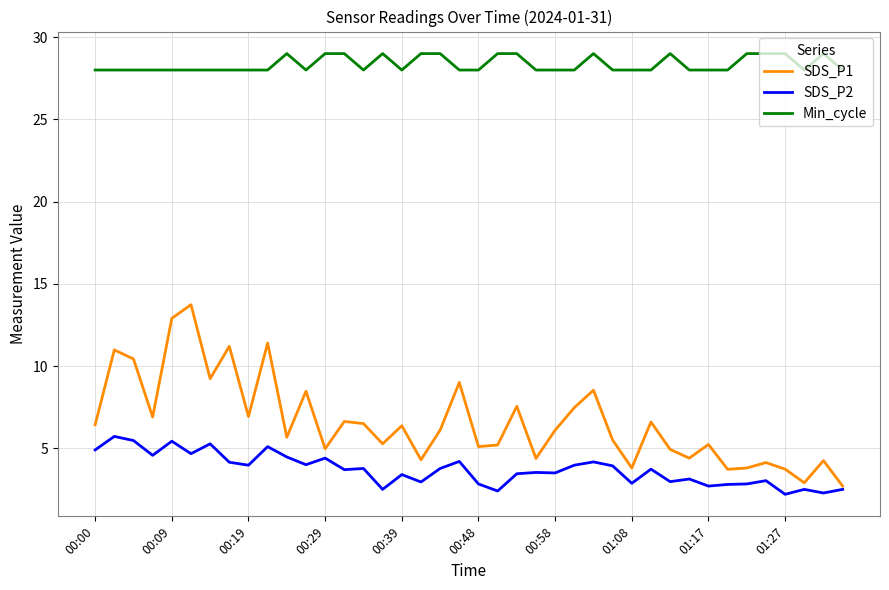

Rank the series by their maximum value, from highest to lowest.

Min_cycle, SDS_P1, SDS_P2